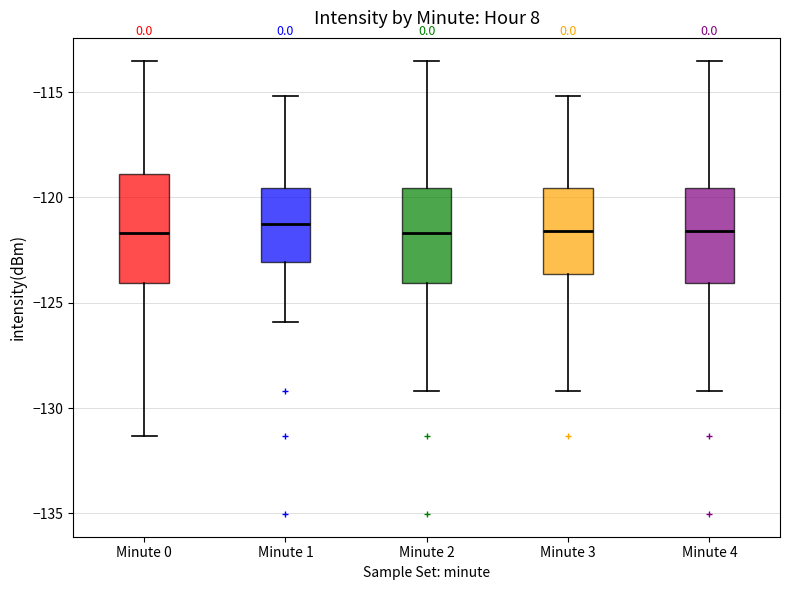

Reading left to right, transcribe this box plot: for each box, give where its median line is, the range the box spans, and where its two whiskers end, as read against the y-axis. The values are not printed on the chart, so give them approximately, as read against the axis.

Minute 0: median -121.5, box -124.0 to -119.0, whiskers -131.5 to -113.5
Minute 1: median -121.0, box -123.0 to -119.5, whiskers -126.0 to -115.0
Minute 2: median -121.5, box -124.0 to -119.5, whiskers -129.0 to -113.5
Minute 3: median -121.5, box -123.5 to -119.5, whiskers -129.0 to -115.0
Minute 4: median -121.5, box -124.0 to -119.5, whiskers -129.0 to -113.5